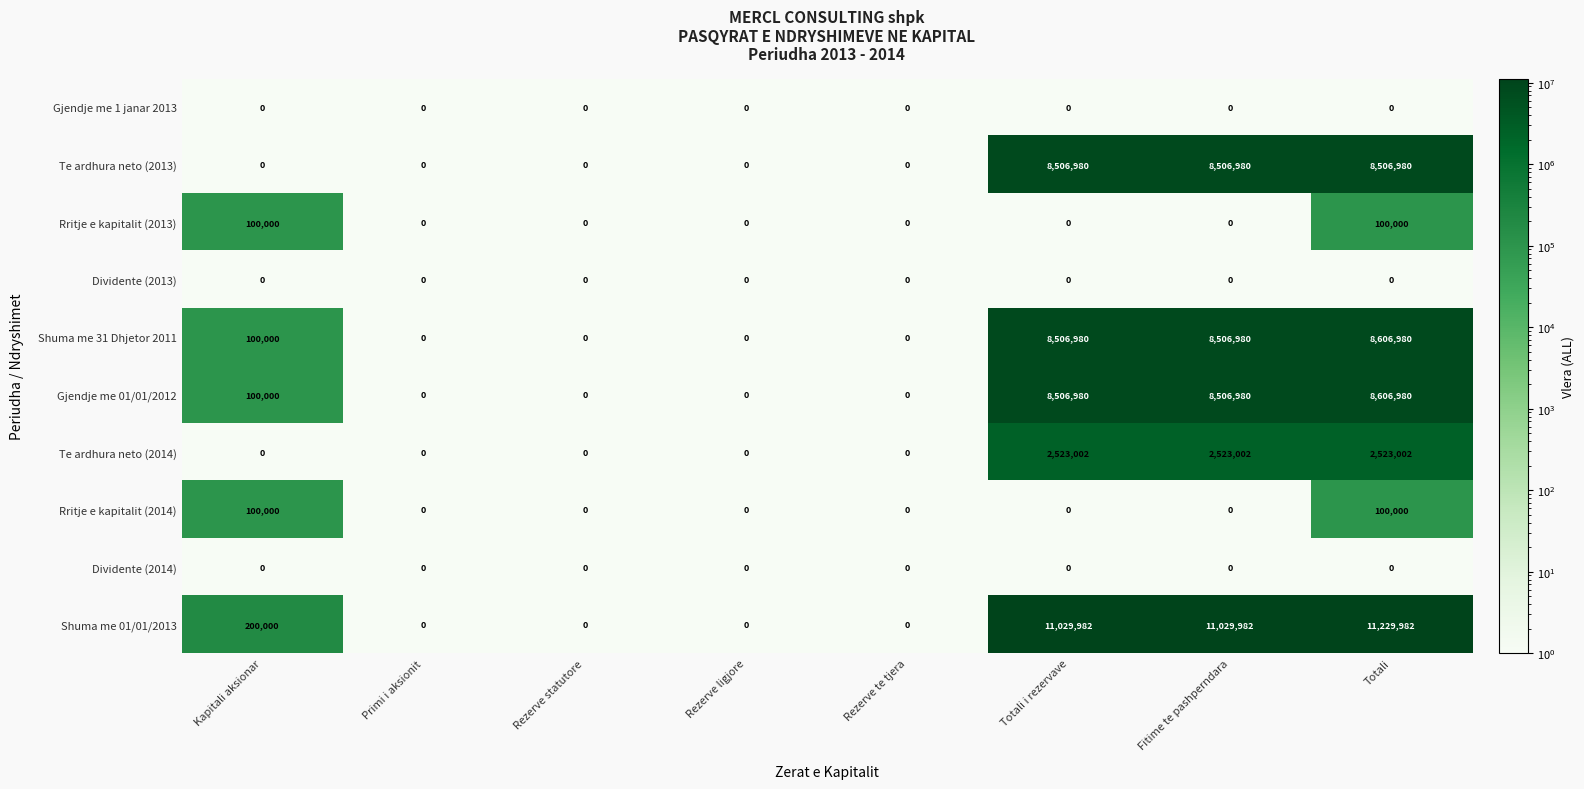

The value of Shuma me 01/01/2013 at Rezerve te tjera is 0. True or false?

True